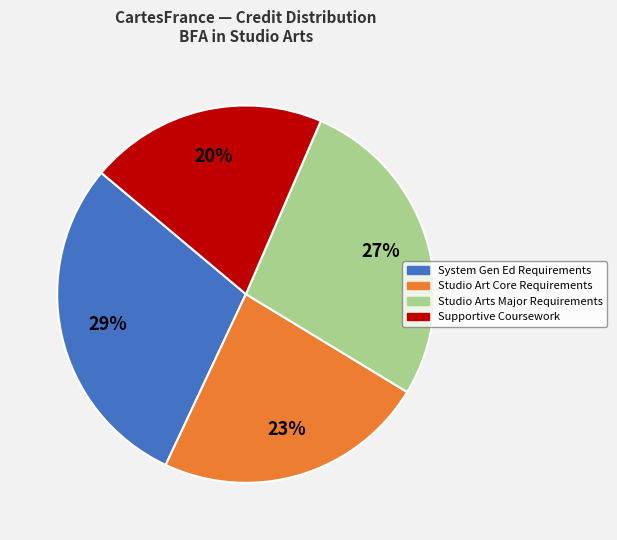

The Supportive Coursework slice represents 20% of the pie. True or false?

True